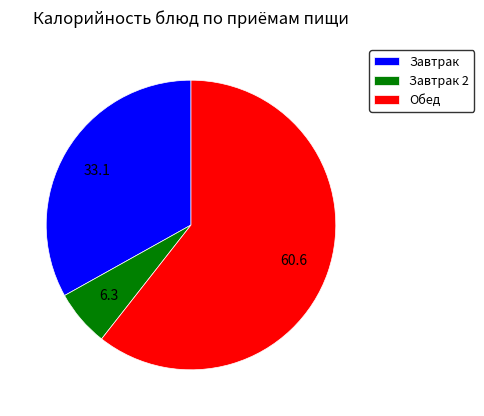

Which category has the smallest portion of the pie?

Завтрак 2